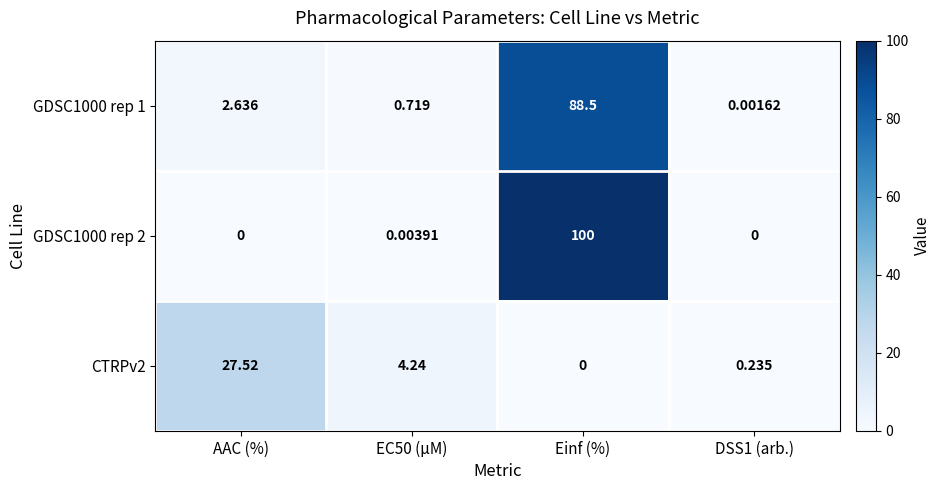

At which category is the sum across all series the highest?

Einf (%)